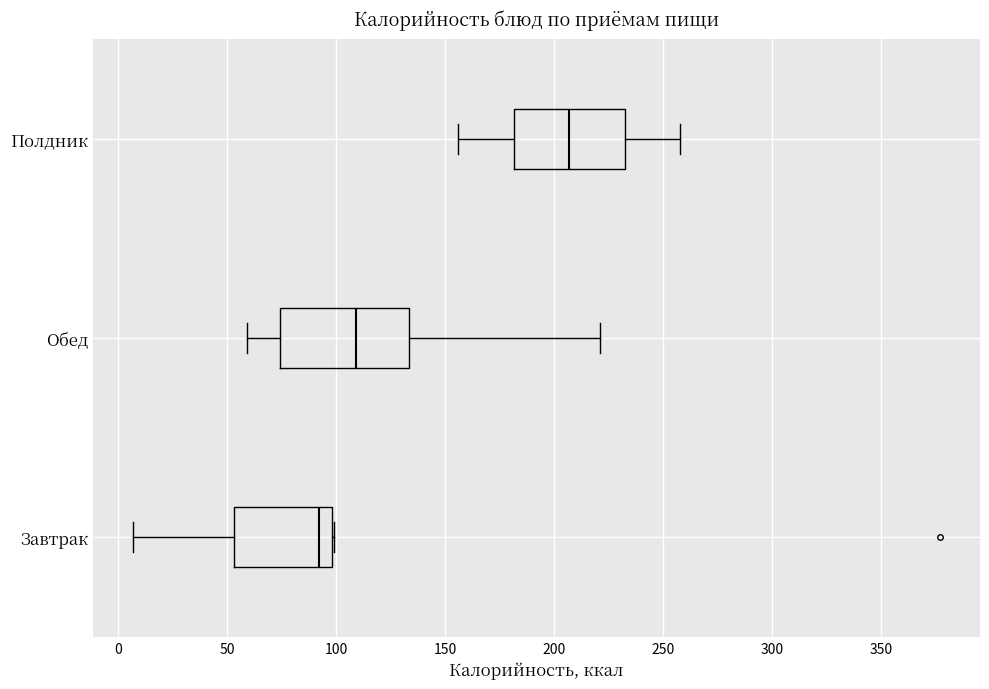

Where does the right whisker of the box for Обед end on the x-axis? The values are not printed on the chart, so give them approximately, as read against the axis.

220